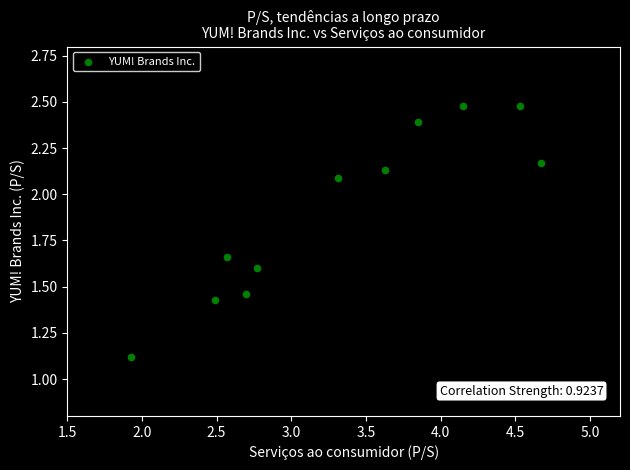

What is the average X value?

3.3